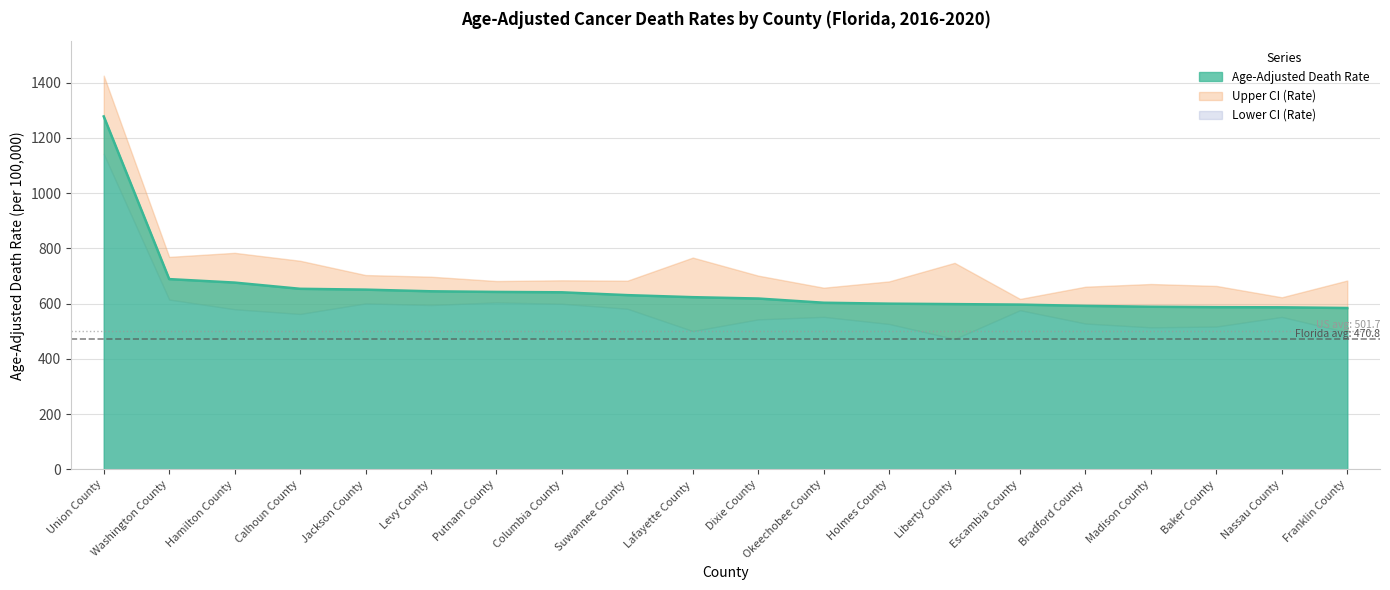

What are all the series names shown in the legend?

Age-Adjusted Death Rate, Upper CI (Rate), Lower CI (Rate)